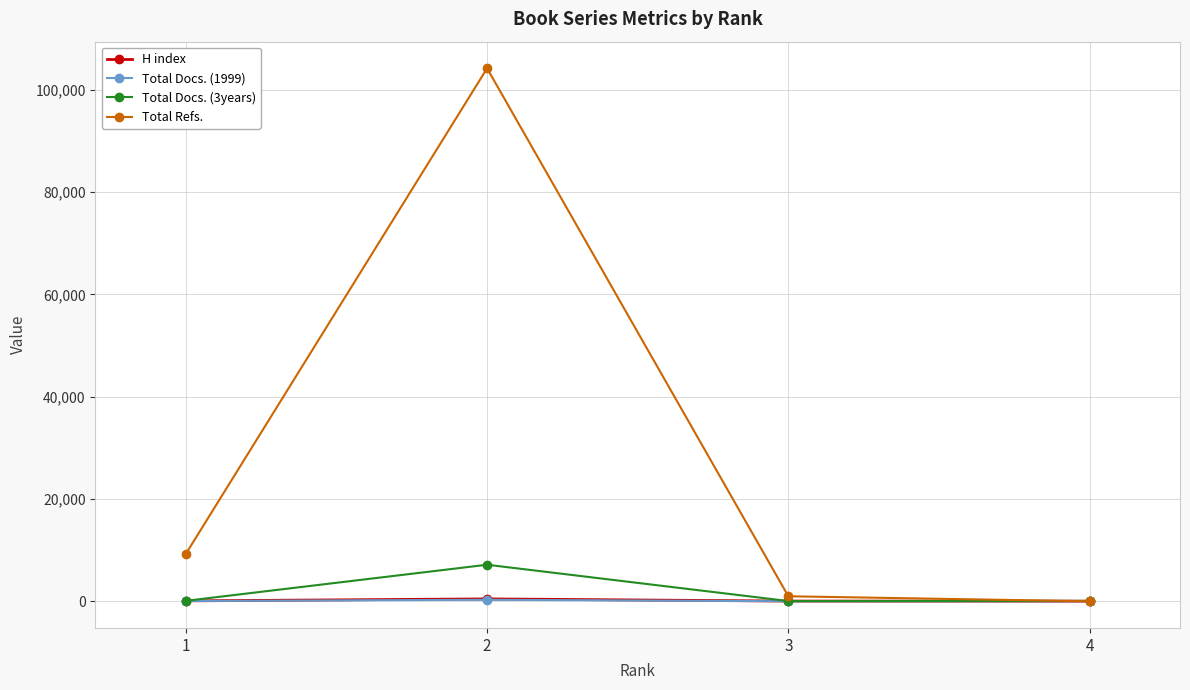

Does the chart display data point markers on the line(s)?

Yes